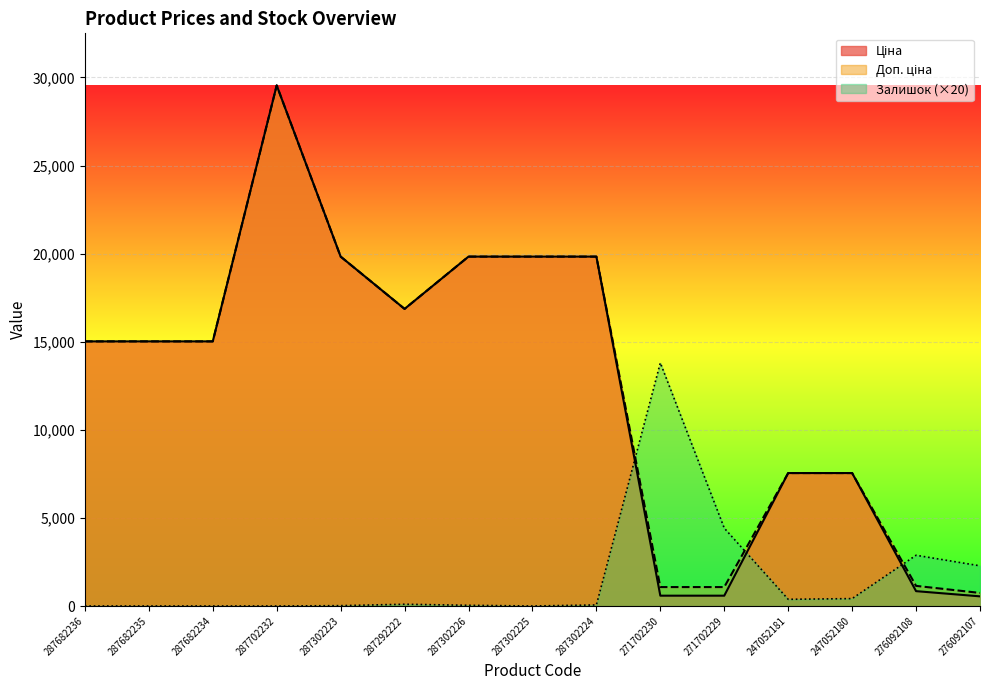

What is the total value across all series at 276092108?

4864.8